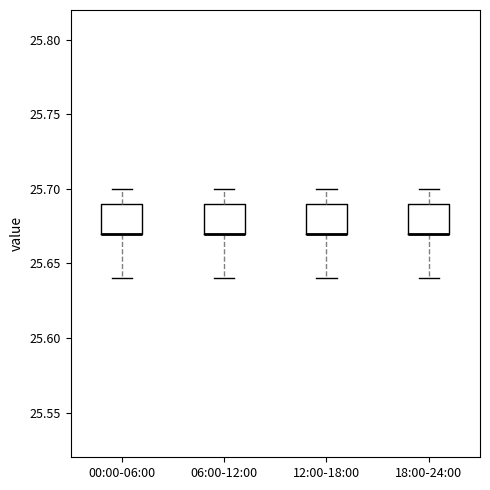

Reading left to right, transcribe this box plot: for each box, give where its median line is, the range the box spans, and where its two whiskers end, as read against the y-axis. The values are not printed on the chart, so give them approximately, as read against the axis.

00:00-06:00: median 25.67 (drawn on the box's lower edge), box 25.67 to 25.69, whiskers 25.64 to 25.70
06:00-12:00: median 25.67 (drawn on the box's lower edge), box 25.67 to 25.69, whiskers 25.64 to 25.70
12:00-18:00: median 25.67 (drawn on the box's lower edge), box 25.67 to 25.69, whiskers 25.64 to 25.70
18:00-24:00: median 25.67 (drawn on the box's lower edge), box 25.67 to 25.69, whiskers 25.64 to 25.70